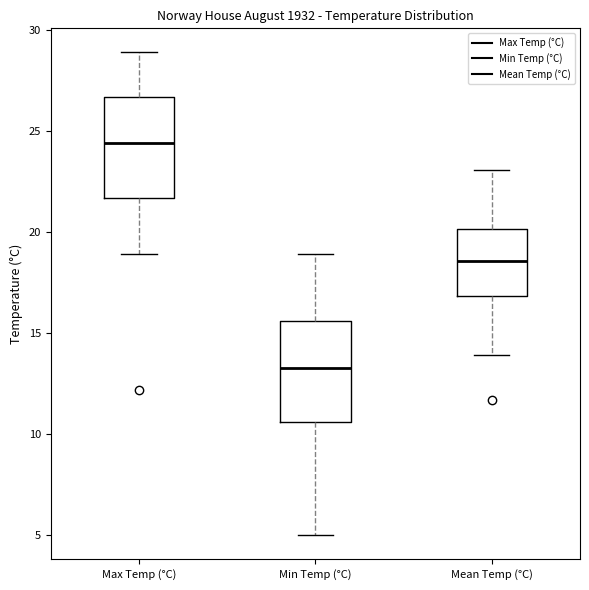

Where does the lower whisker of the box for Max Temp (°C) end on the y-axis? The values are not printed on the chart, so give them approximately, as read against the axis.

19.0